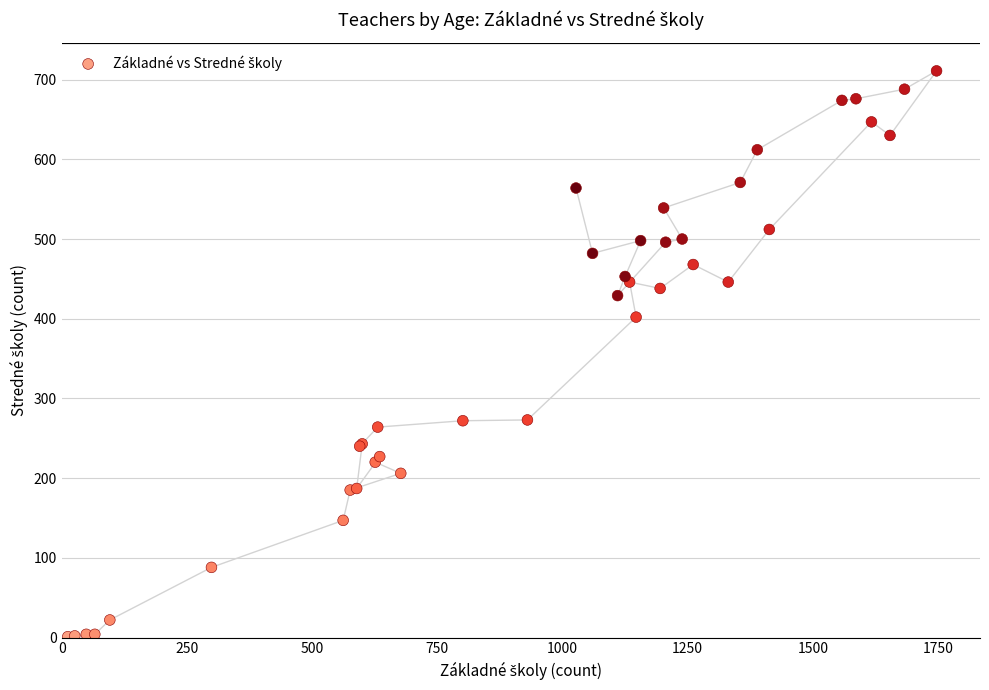

What Y value in the scatter plot is closest to 356?

402